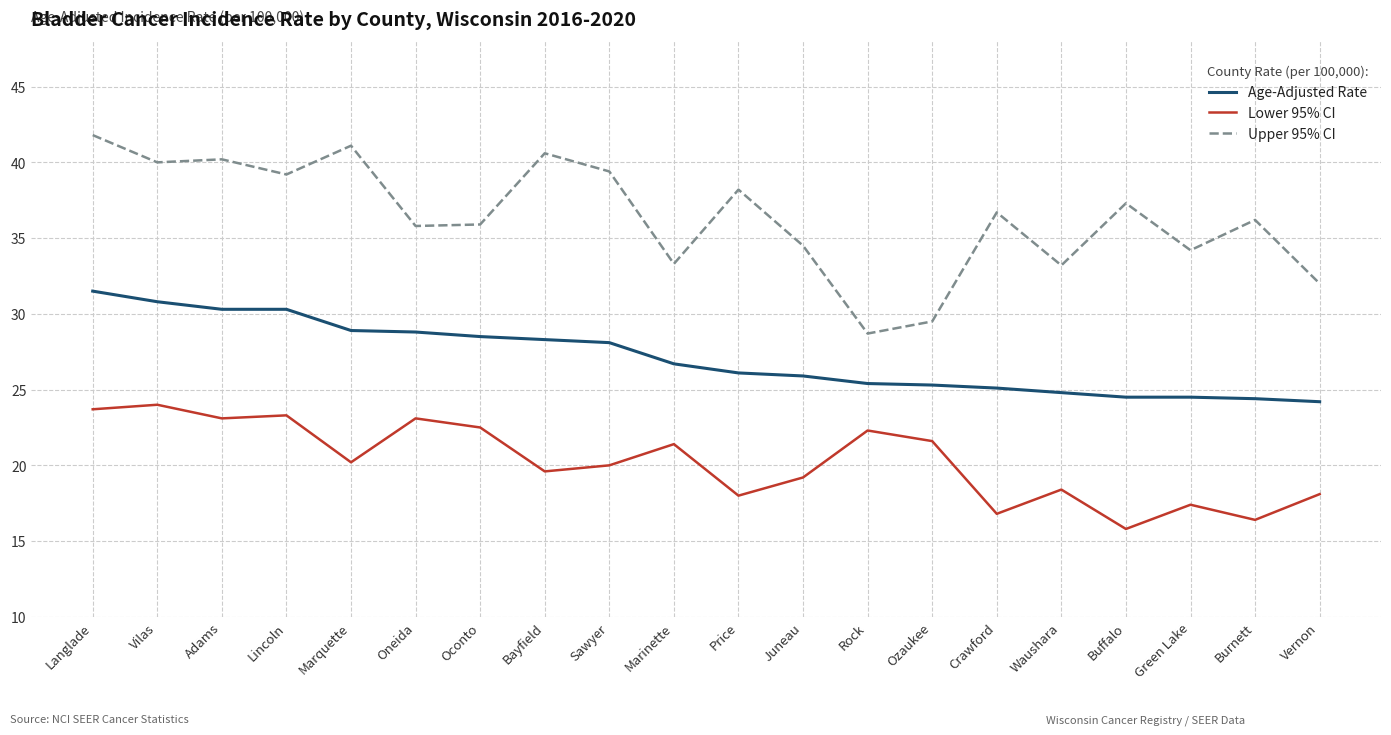

Is the value of Age-Adjusted Rate at Vernon greater than the value of Lower 95% CI at Oconto?

Yes